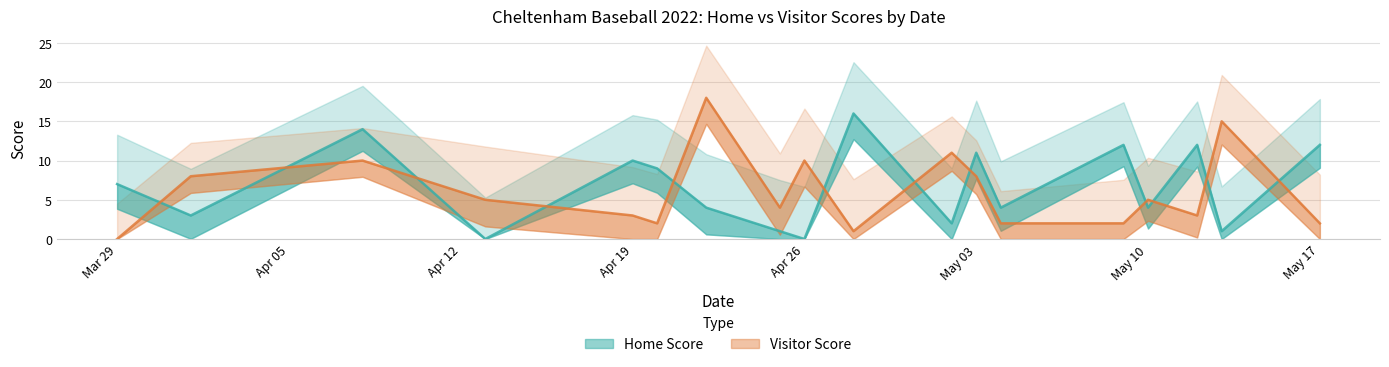

What is the sum of all Home Score values?

122